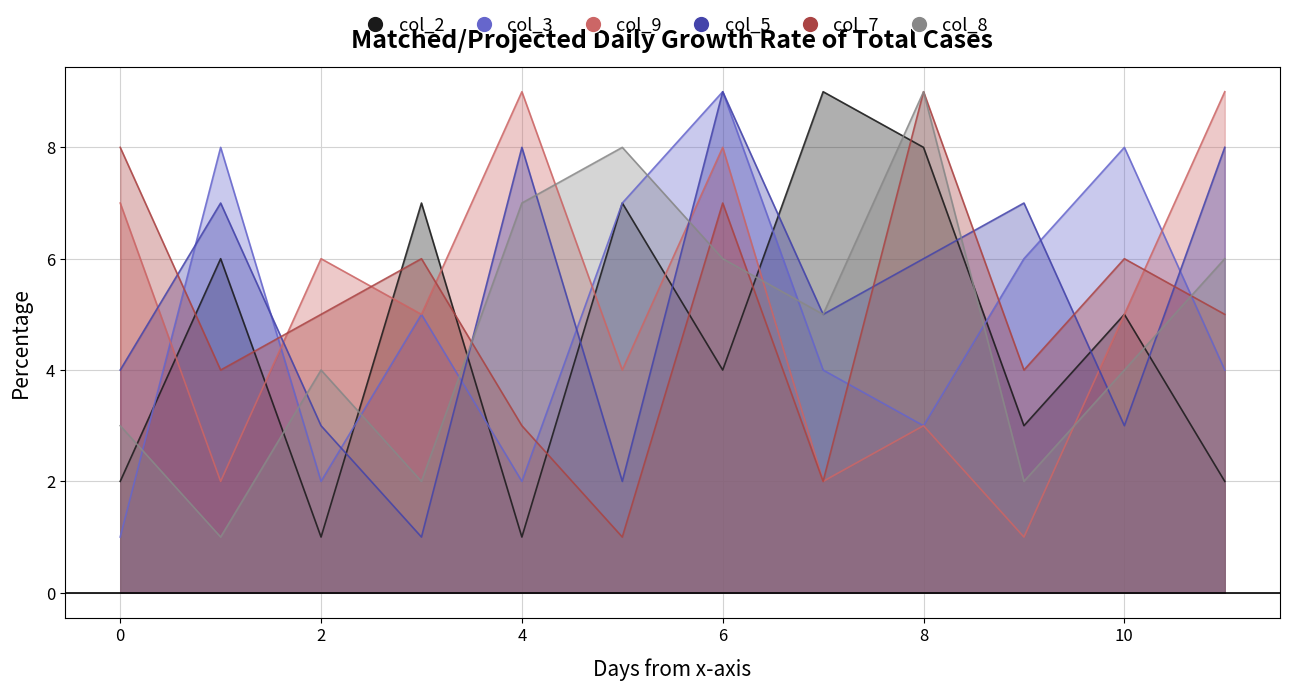

What is the difference between the maximum and minimum values in the col_7 series?

8